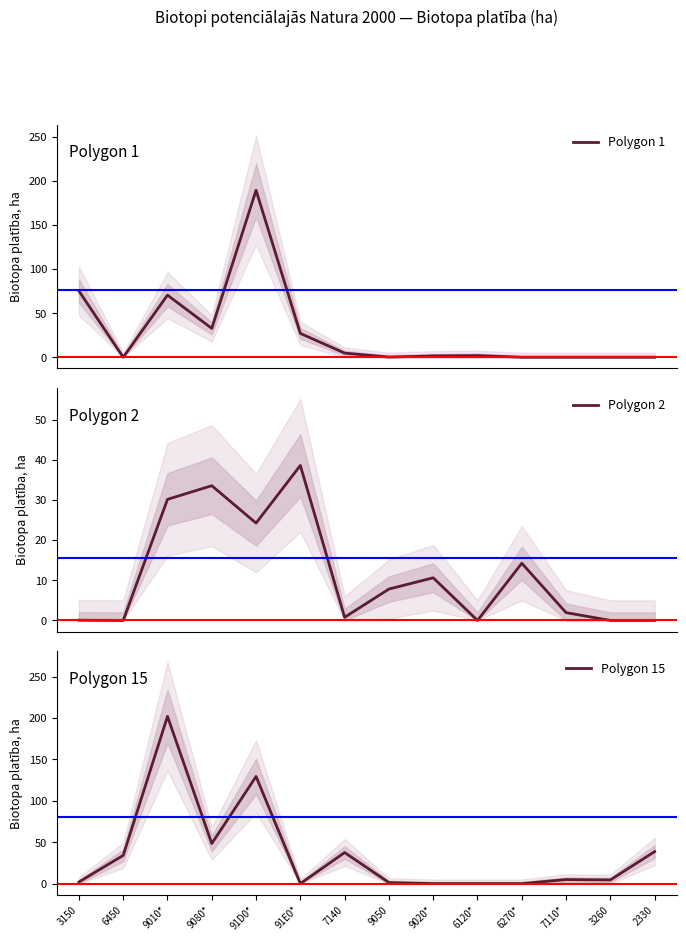

What is the difference between the maximum and second lowest values in the Polygon 1 series?

189.4